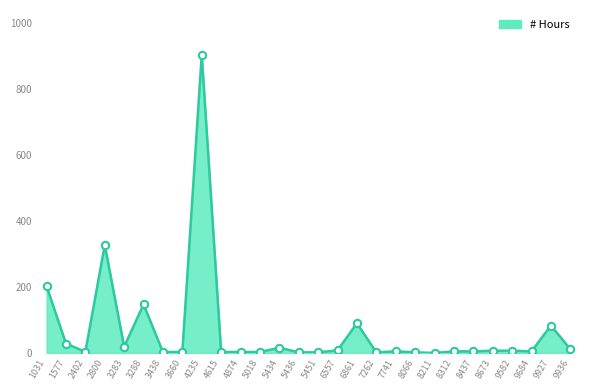

What is the ratio of the value at 6861 to the value at 7741?

18.0